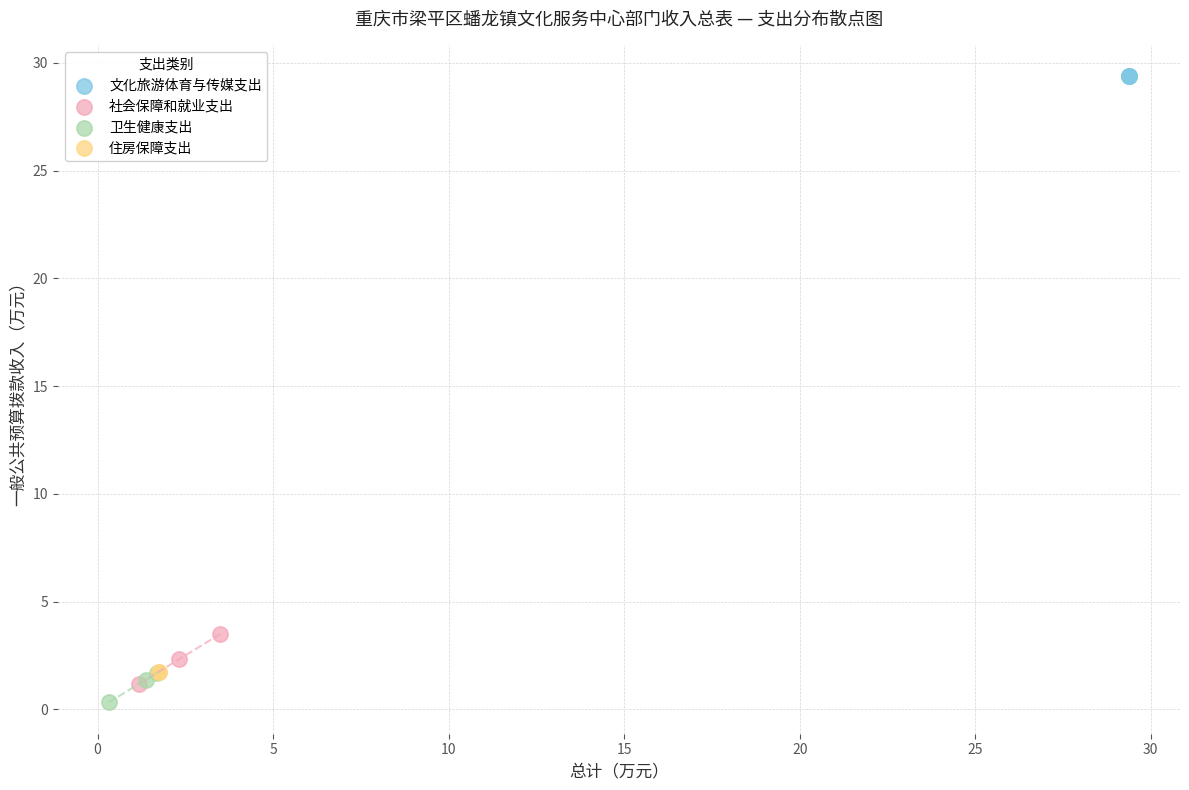

What are all the series names shown in the legend?

文化旅游体育与传媒支出, 社会保障和就业支出, 卫生健康支出, 住房保障支出